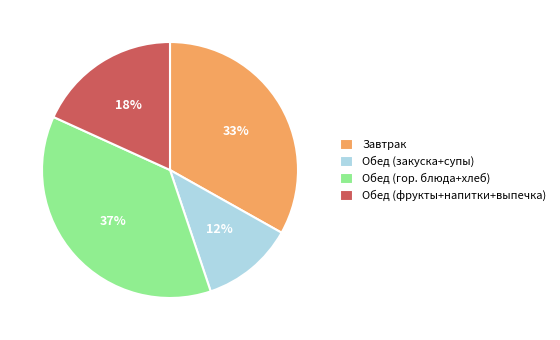

True or false: Завтрак accounts for 45% of the total.

False